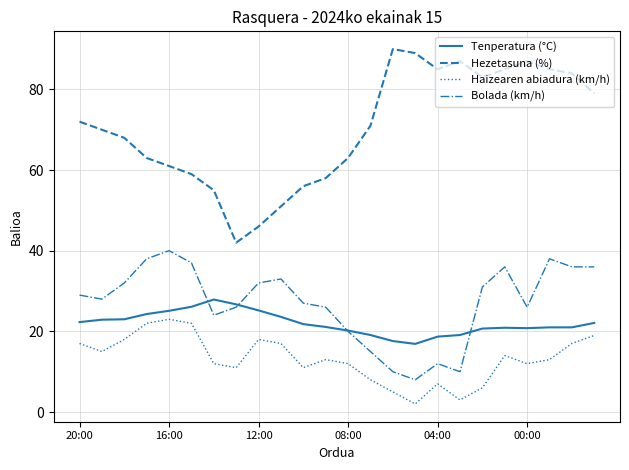

What is the greatest value displayed?

90.0